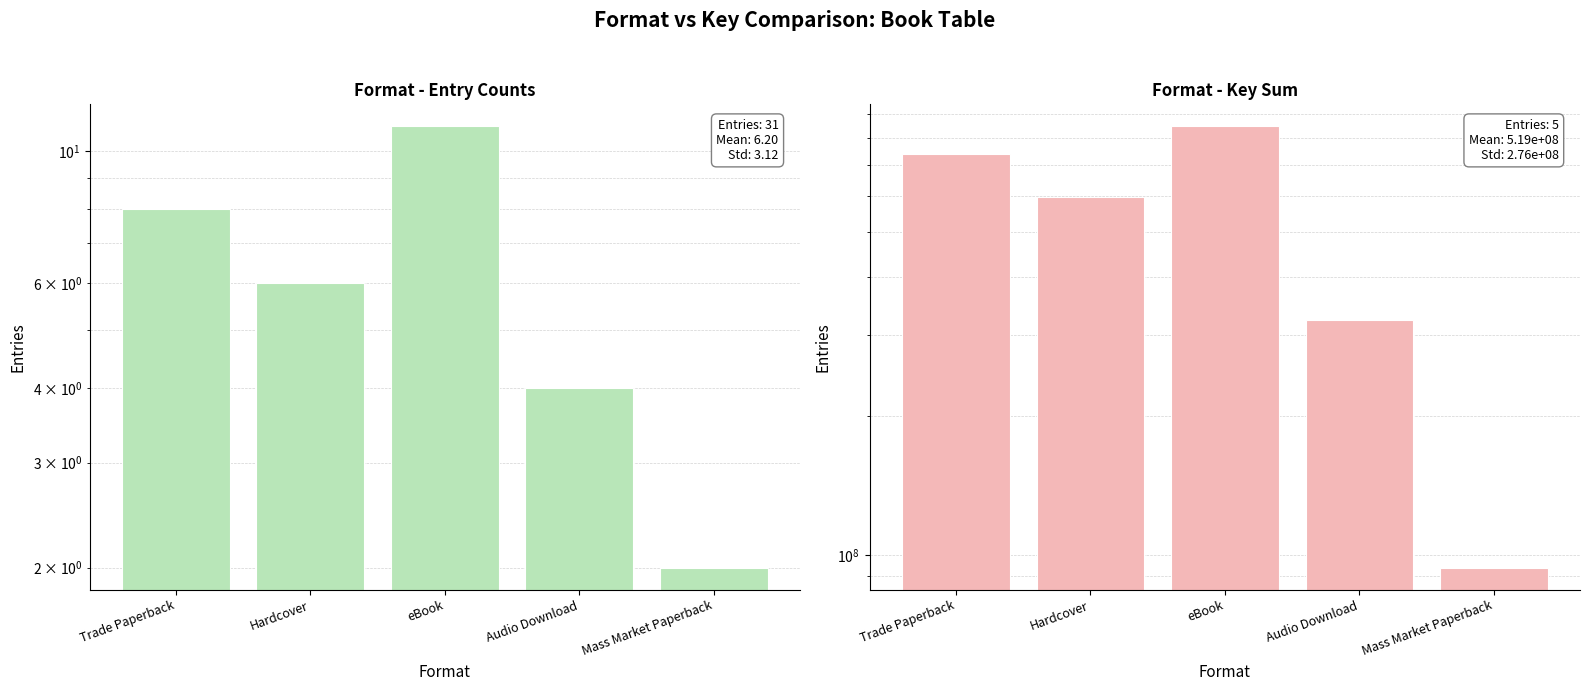

What are all the series names shown in the legend?

Count, Key Sum